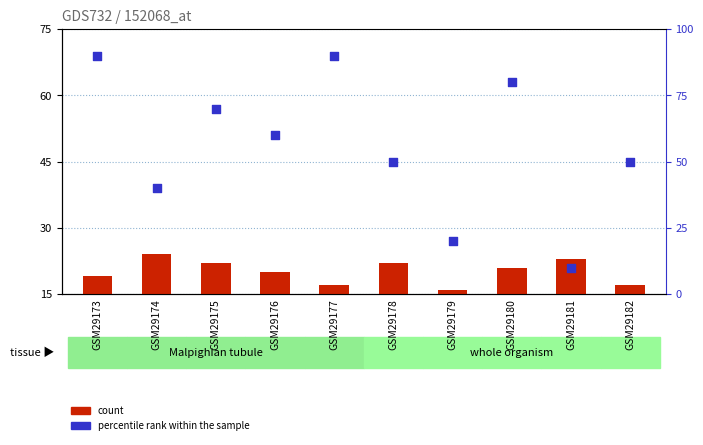

What are all the series names shown in the legend?

count, percentile rank within the sample